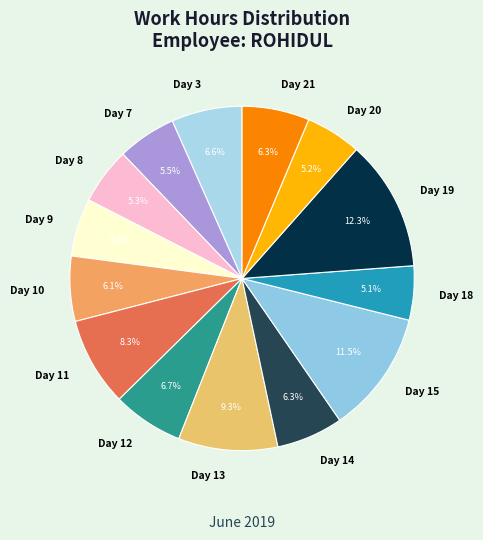

How many segments does this pie chart have?

14